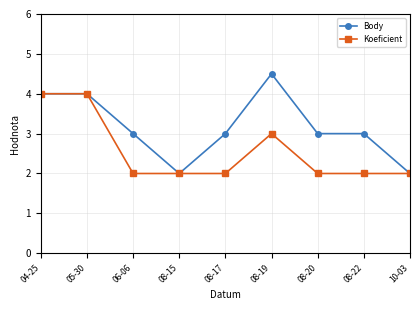

Which series changed the most between 08-22 and 10-03?

Body